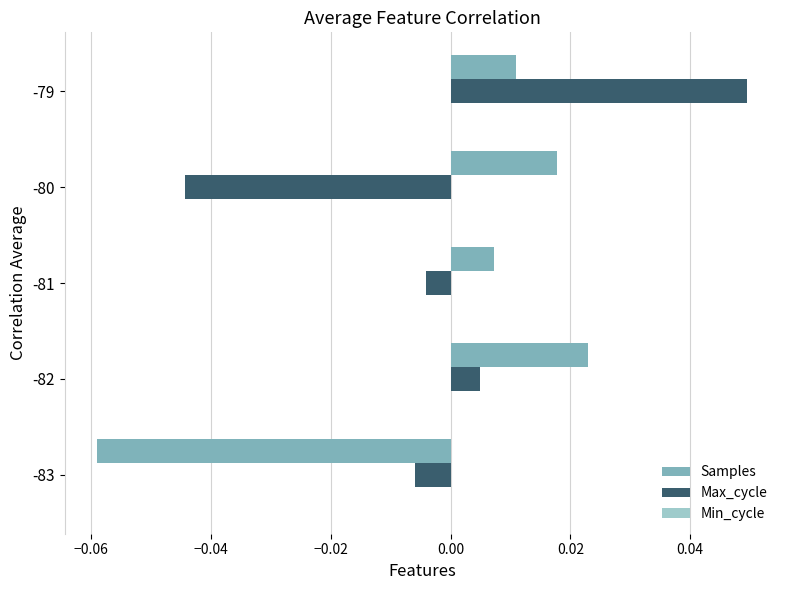

At how many categories does at least one series exceed 0?

4